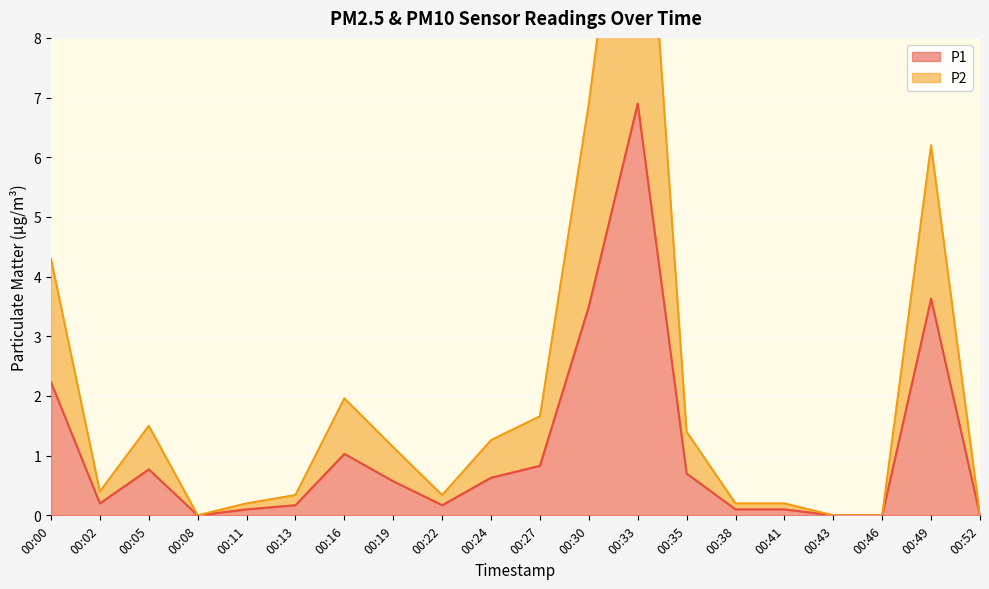

Which category has the lowest value in the P2 series?

00:08